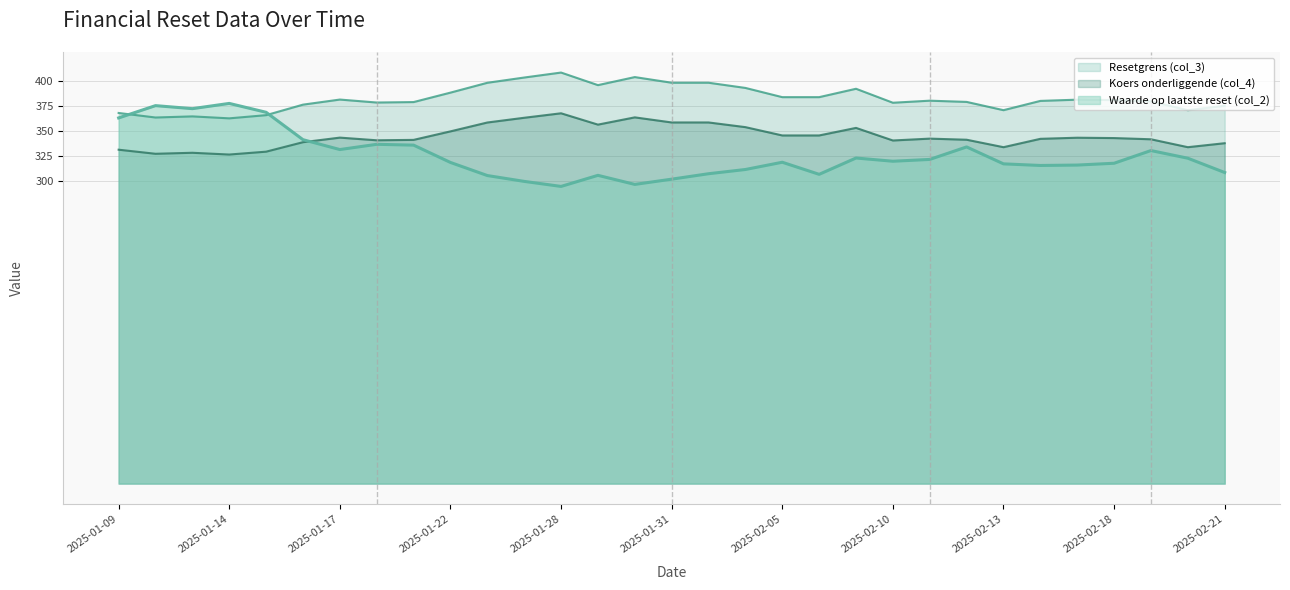

What is the label of the 12th point from the left?

2025-01-27